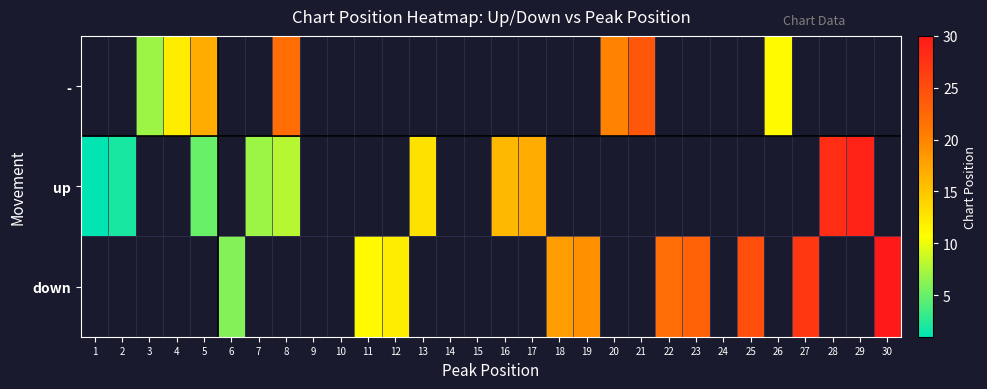

Which series changed the most between 13 and 17?

up